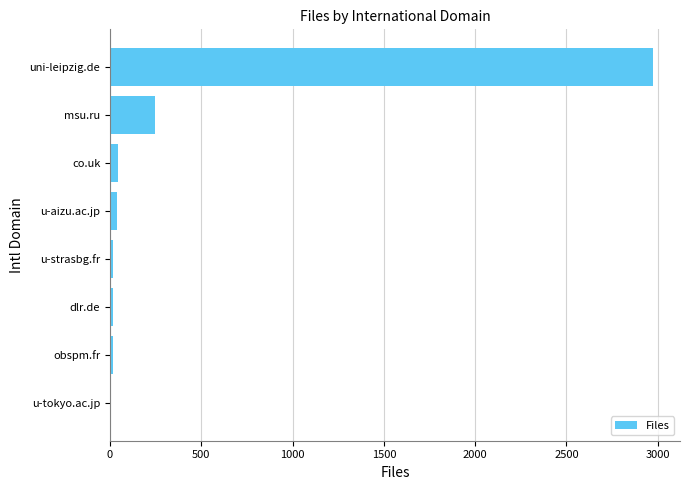

At which category does the chart reach its peak across all series?

uni-leipzig.de